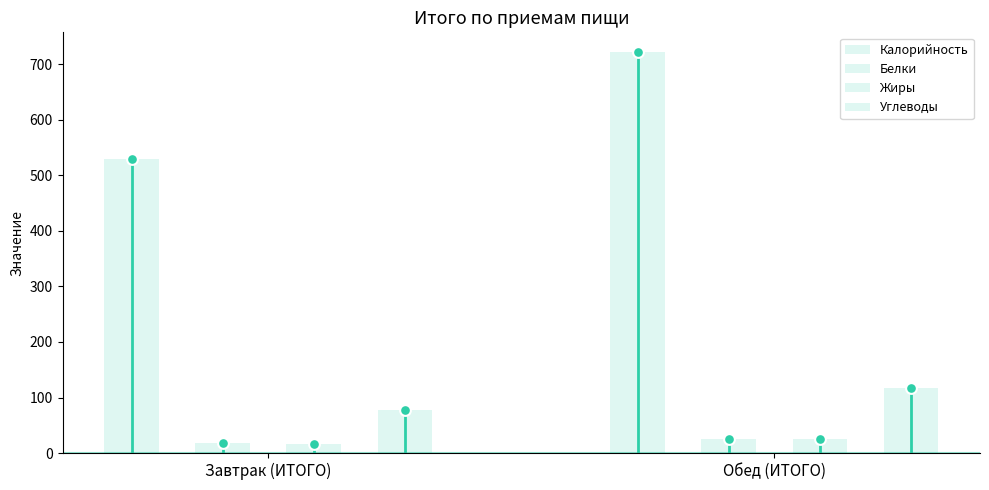

Which series reaches the minimum Y coordinate?

Жиры